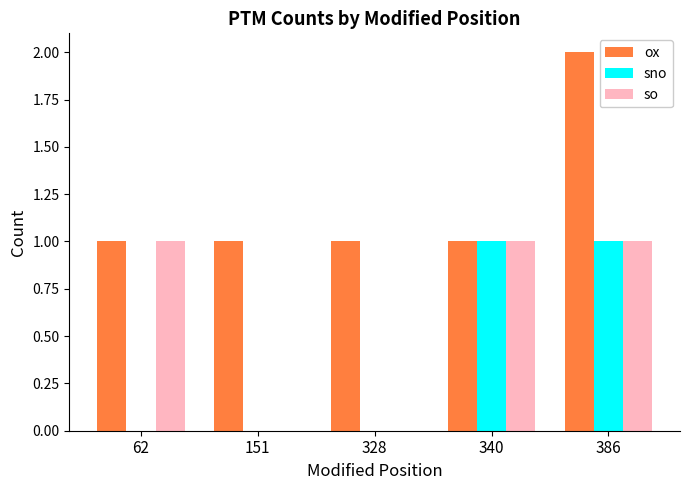

True or false: ox has a value of 0 at 62.

False